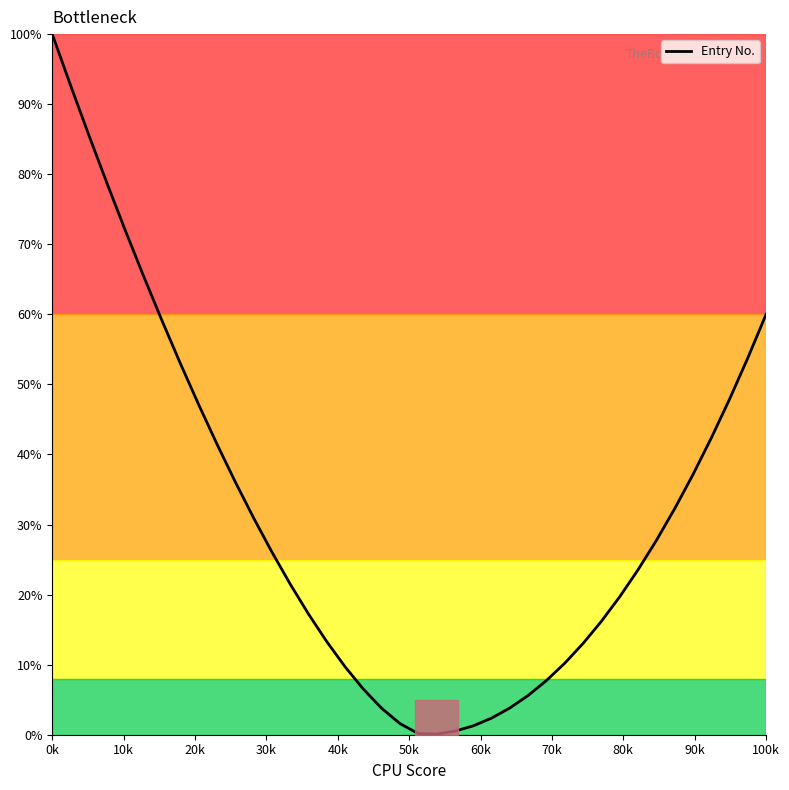

What is the difference between the maximum and minimum values?

99.9